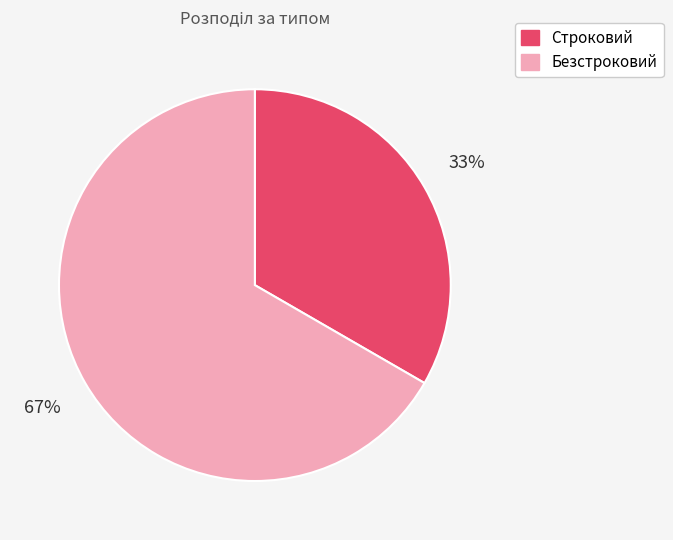

The Строковий slice represents 33% of the pie. True or false?

True